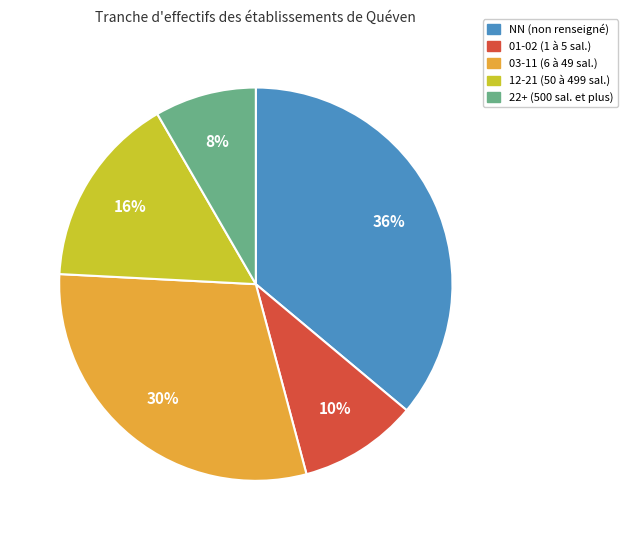

What is the ratio of the value at 22+ (500 sal. et plus) to the value at 12-21 (50 à 499 sal.)?

0.5